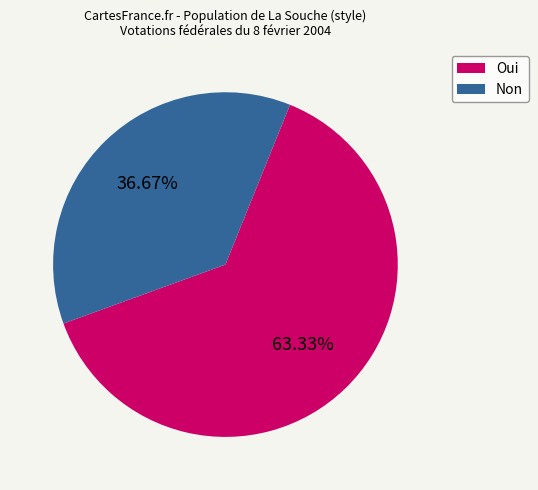

To the nearest percent, what percentage of the pie is Non?

37%